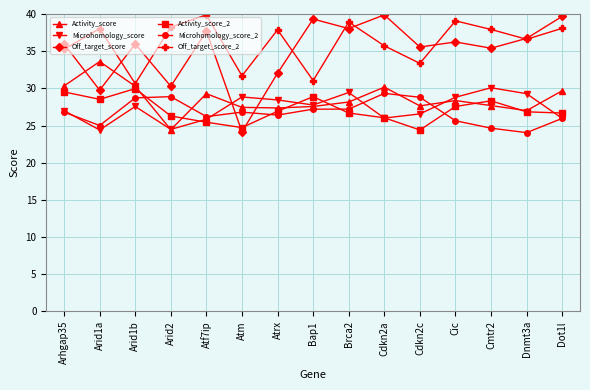

Which series ends up on top after the final intersection of Microhomology_score_2 and Activity_score?

Activity_score